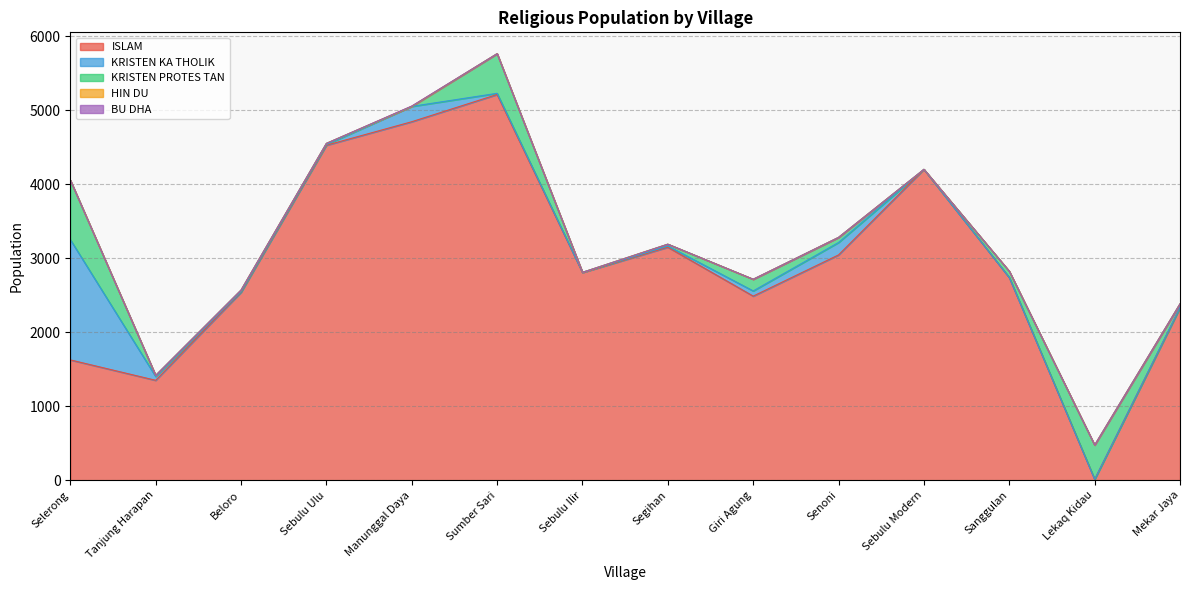

What position from the left is Sebulu Ilir?

7